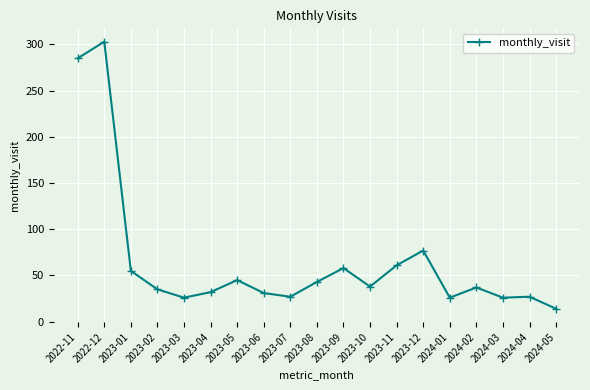

Between 2023-01 and 2024-02, which is larger?

2023-01